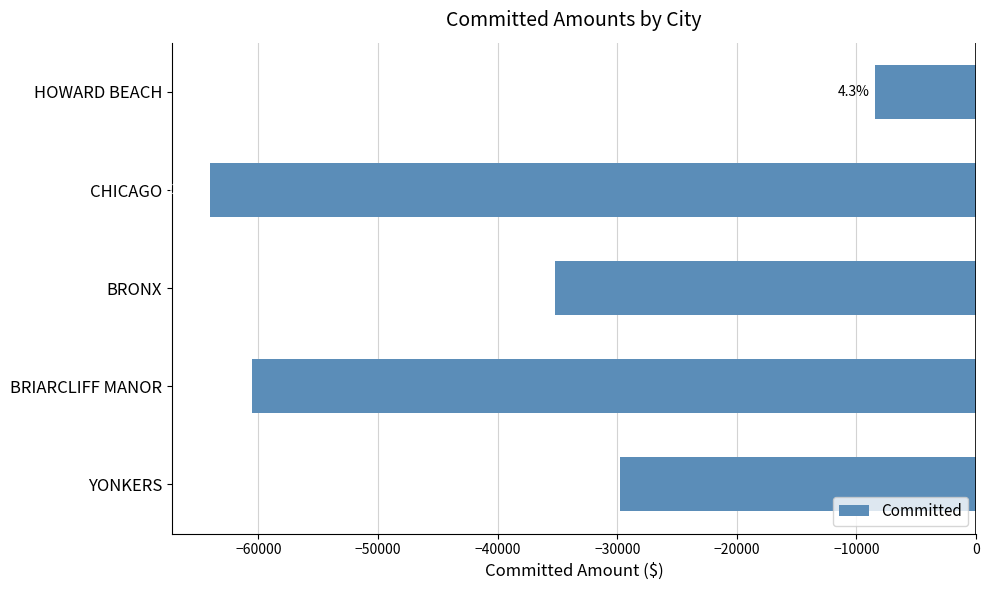

What is the sum of all values?

-197906